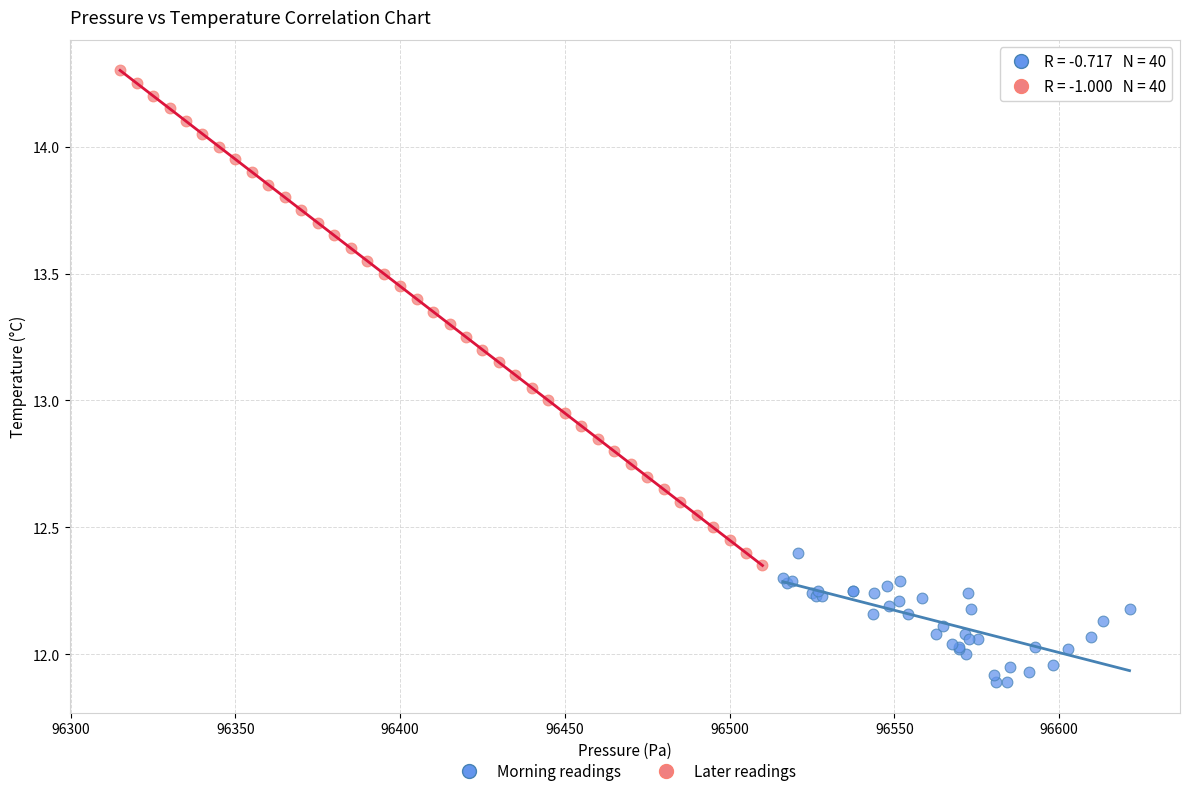

Which series reaches the minimum Y coordinate?

Morning readings